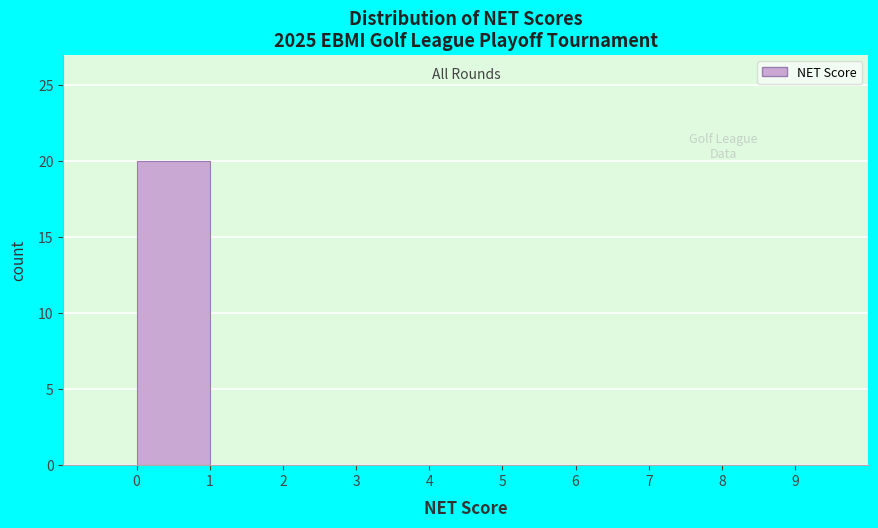

Reading left to right, list every bar in this chart as the range it spans on the x-axis followed by its height. The values are not printed on the chart, so give them approximately, as read against the axis.

-1 to 0: 0
0 to 1: 20
1 to 2: 0
2 to 3: 0
3 to 4: 0
4 to 5: 0
5 to 6: 0
6 to 7: 0
7 to 8: 0
8 to 9: 0
9 to 10: 0